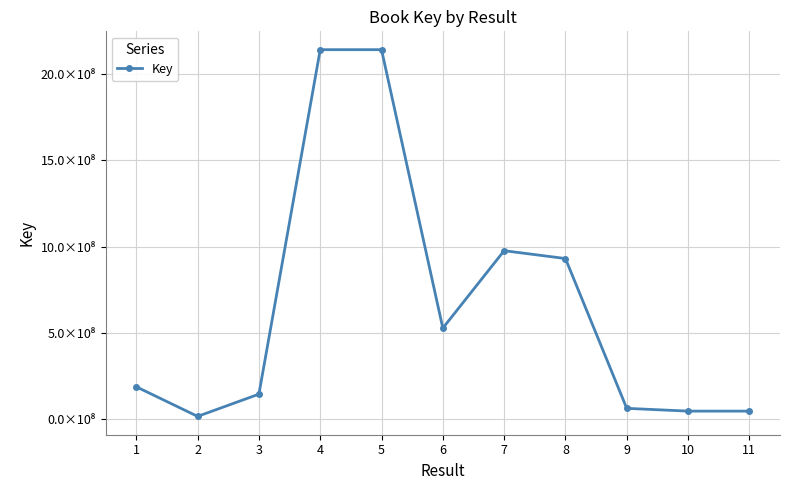

What is the smallest value displayed?

16352365